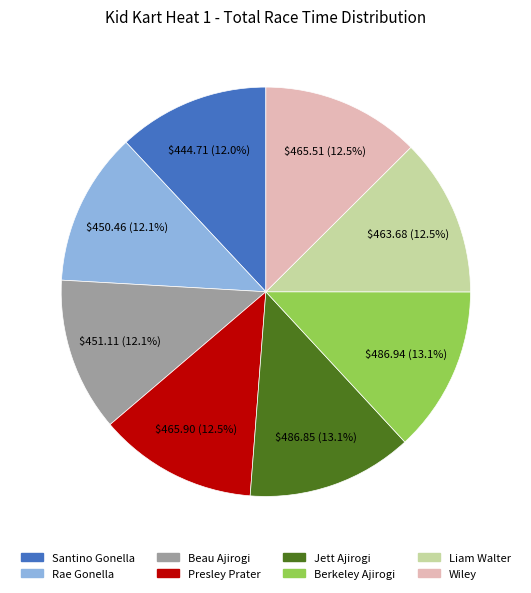

Between Berkeley Ajirogi and Beau Ajirogi, which is larger?

Berkeley Ajirogi